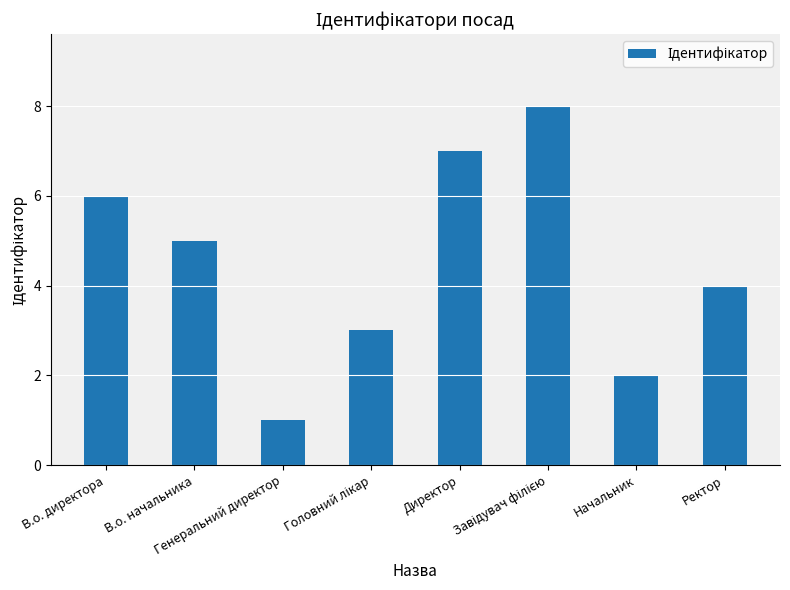

What is the maximum value shown in the chart?

8